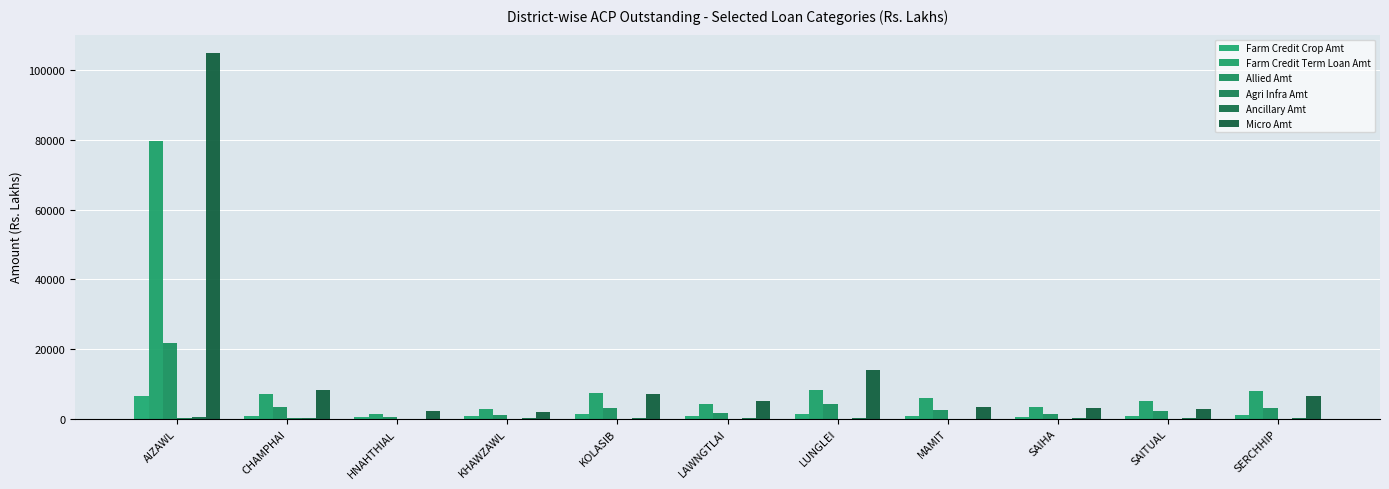

At how many categories does at least one series exceed 14174?

1